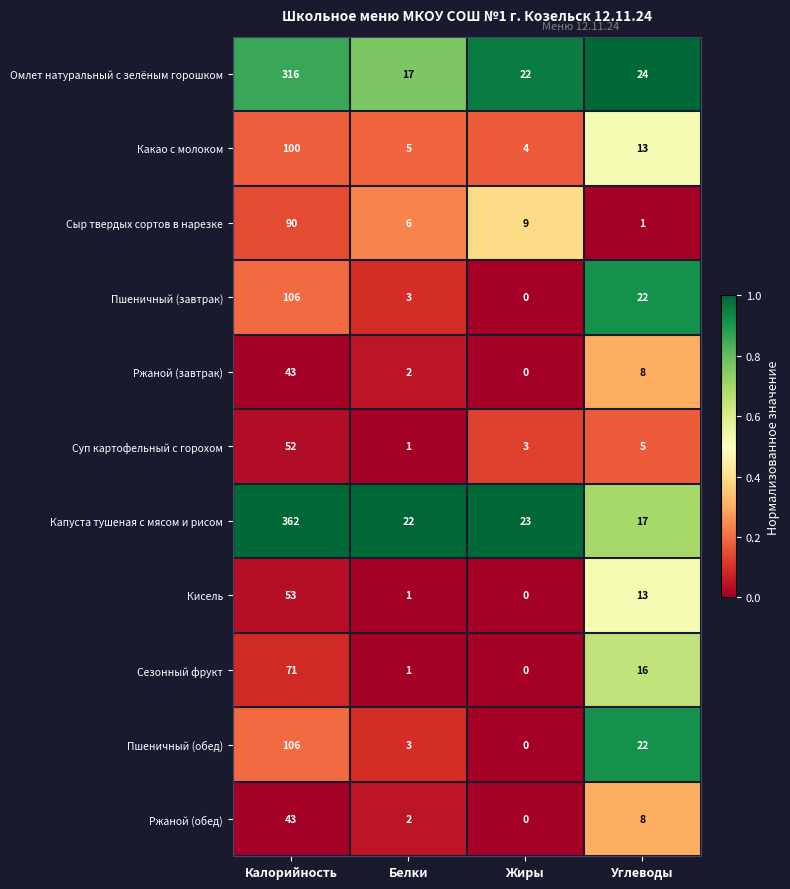

Rank the categories by Ржаной (завтрак) value from highest to lowest.

Калорийность, Углеводы, Белки, Жиры